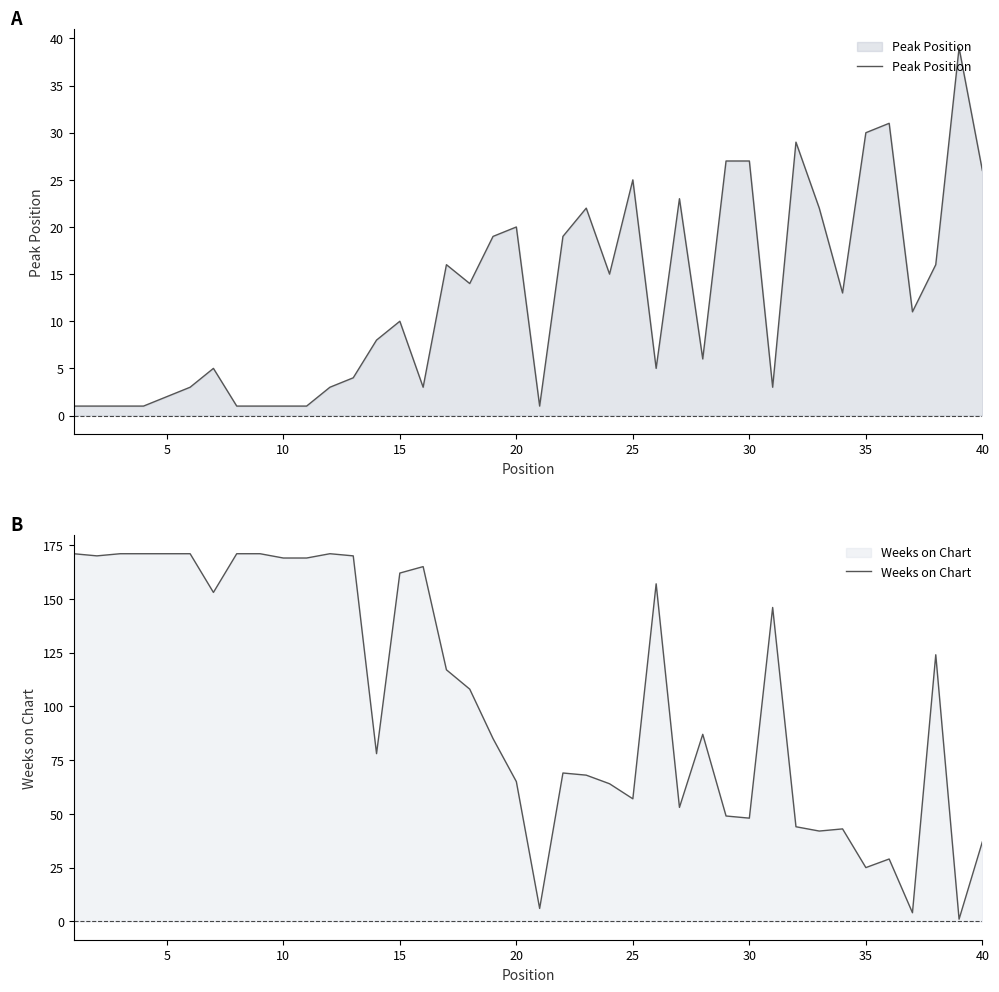

Where is Peak Position nearest to the value 20?

20